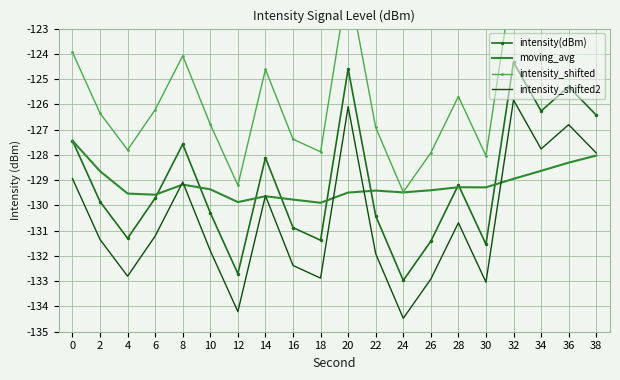

Which series has the largest total across all categories?

intensity_shifted